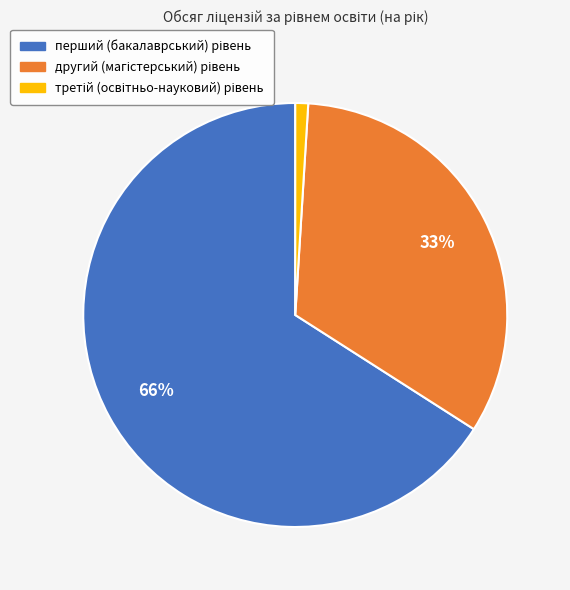

To the nearest percent, what is the difference between the largest and smallest slice percentages?

65%